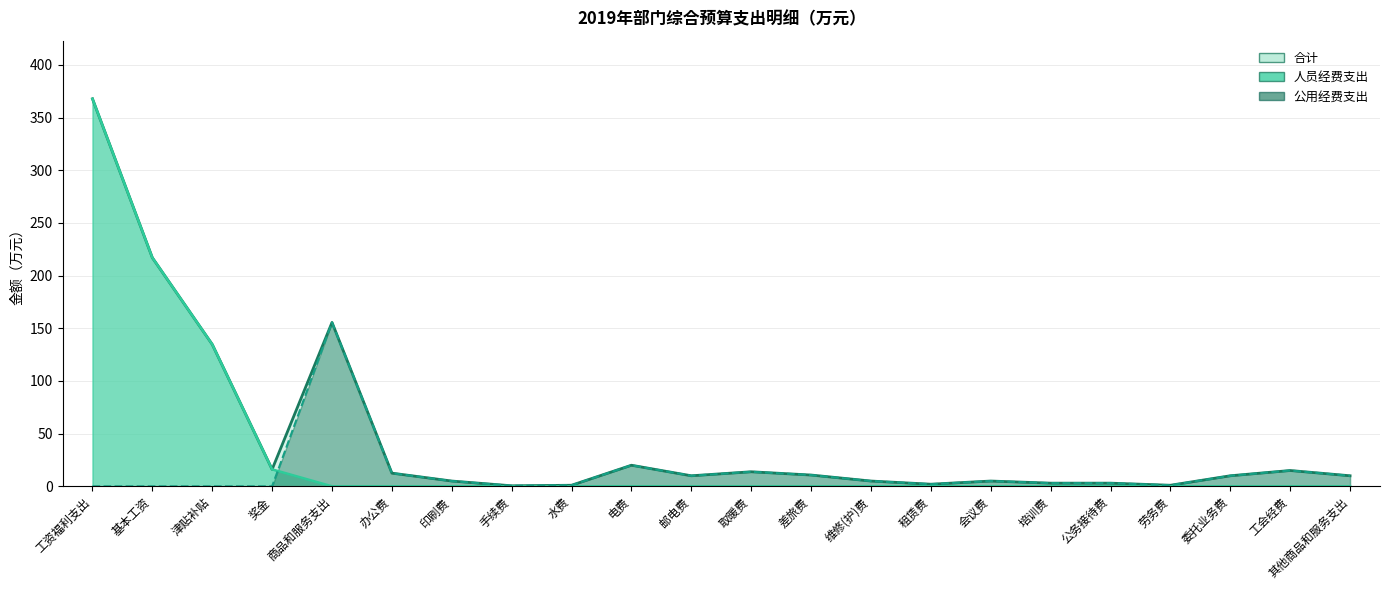

What is the sum of all 公用经费支出 values?

283.1